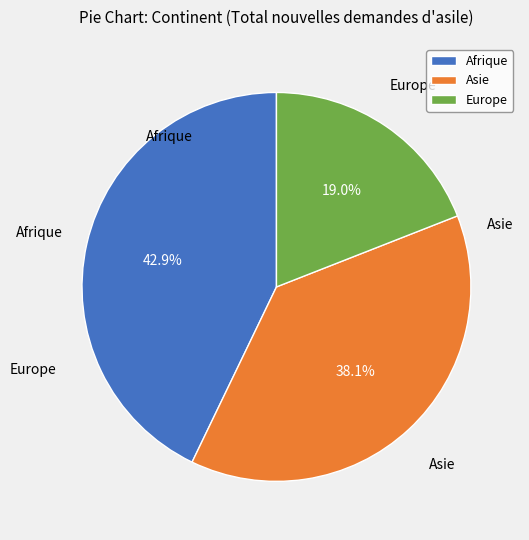

Is it true that Asie is 38% of the pie?

True